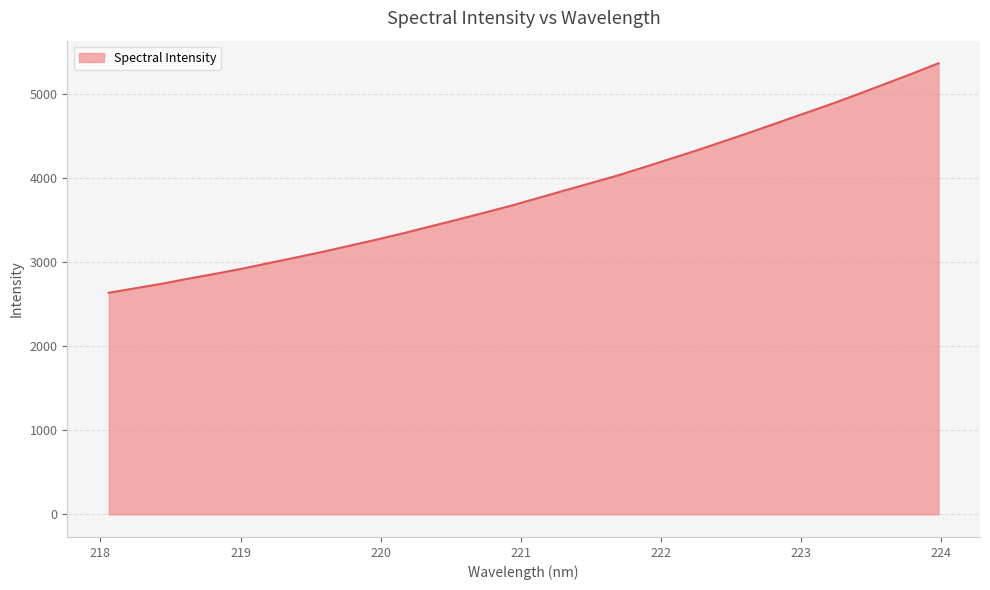

What is the maximum value shown in the chart?

5364.5